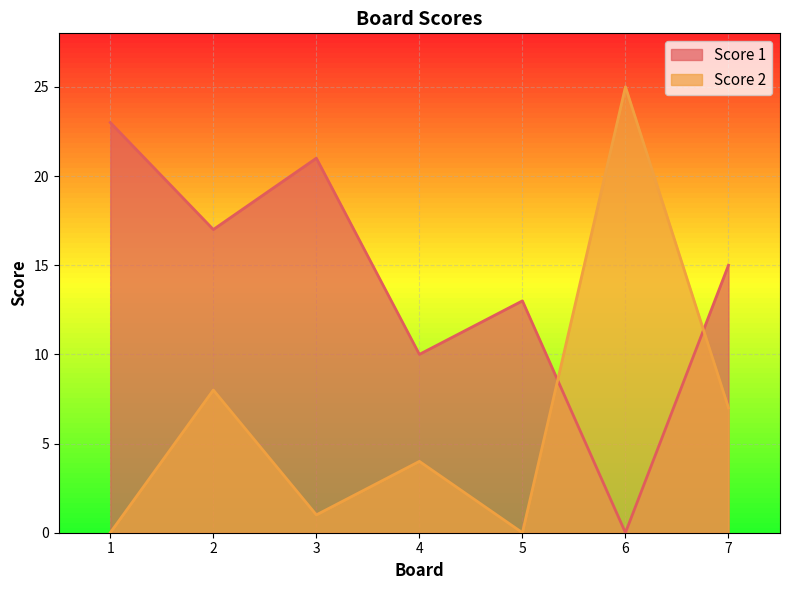

The Score 1 series shows 0 at 6. True or false?

True